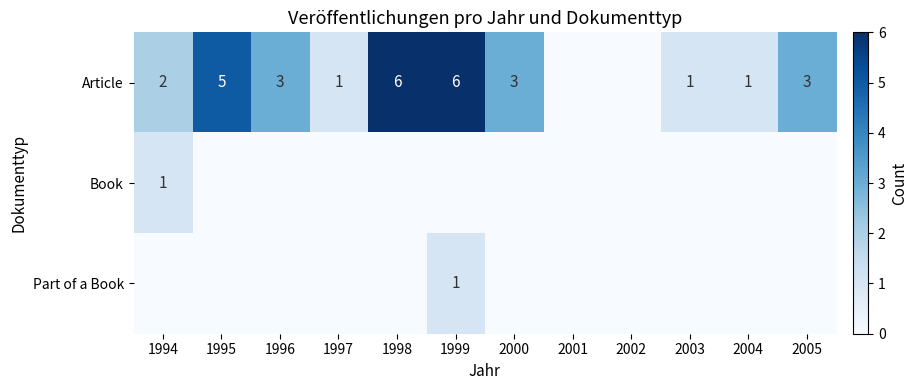

The value of Article at 2005 is 4. True or false?

False